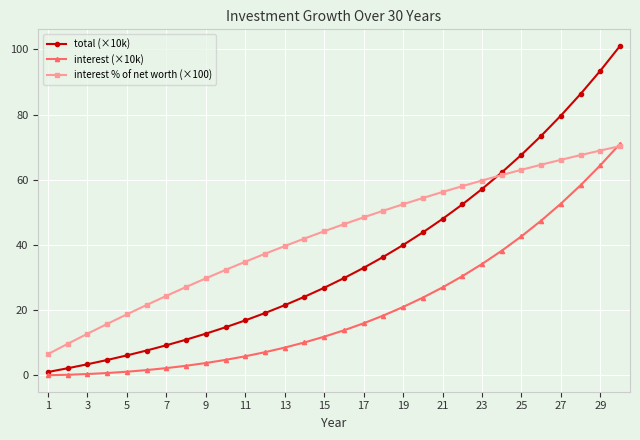

Is this an area chart (filled region under the line)?

No